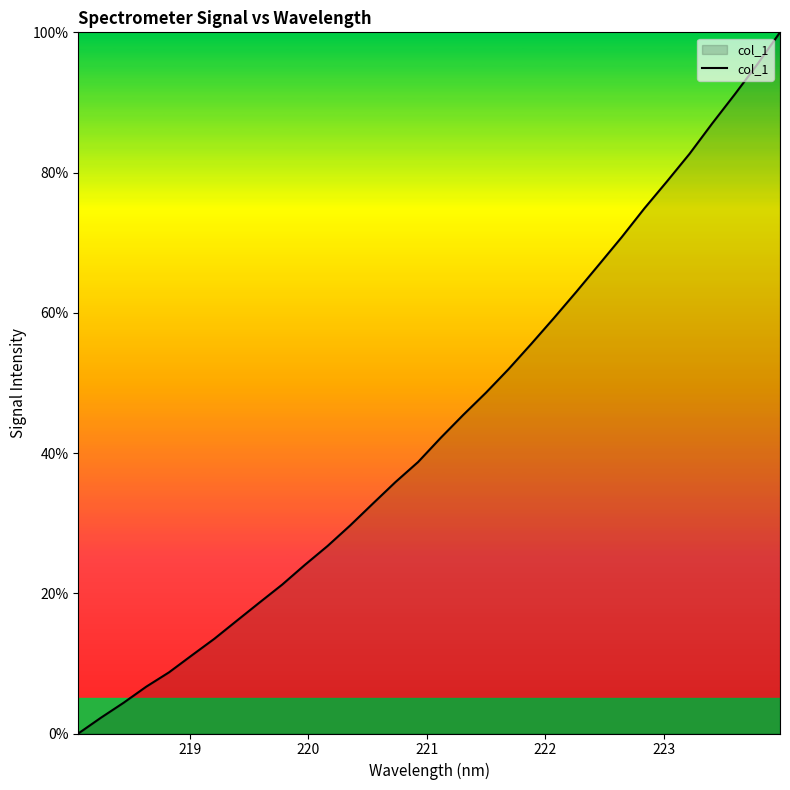

What is the difference between the maximum and minimum values?

100.0